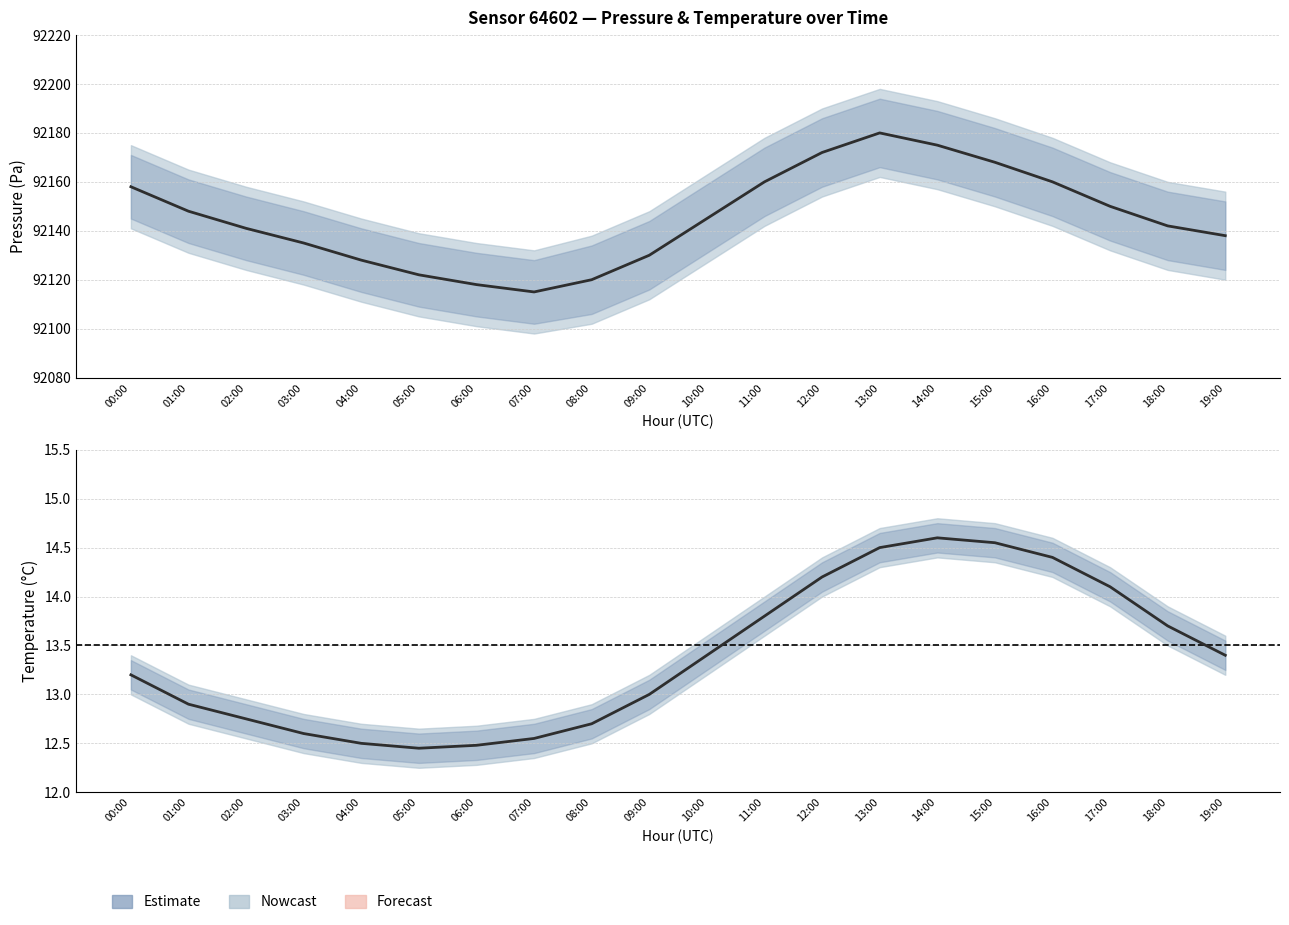

Does the chart have visible grid lines?

Yes